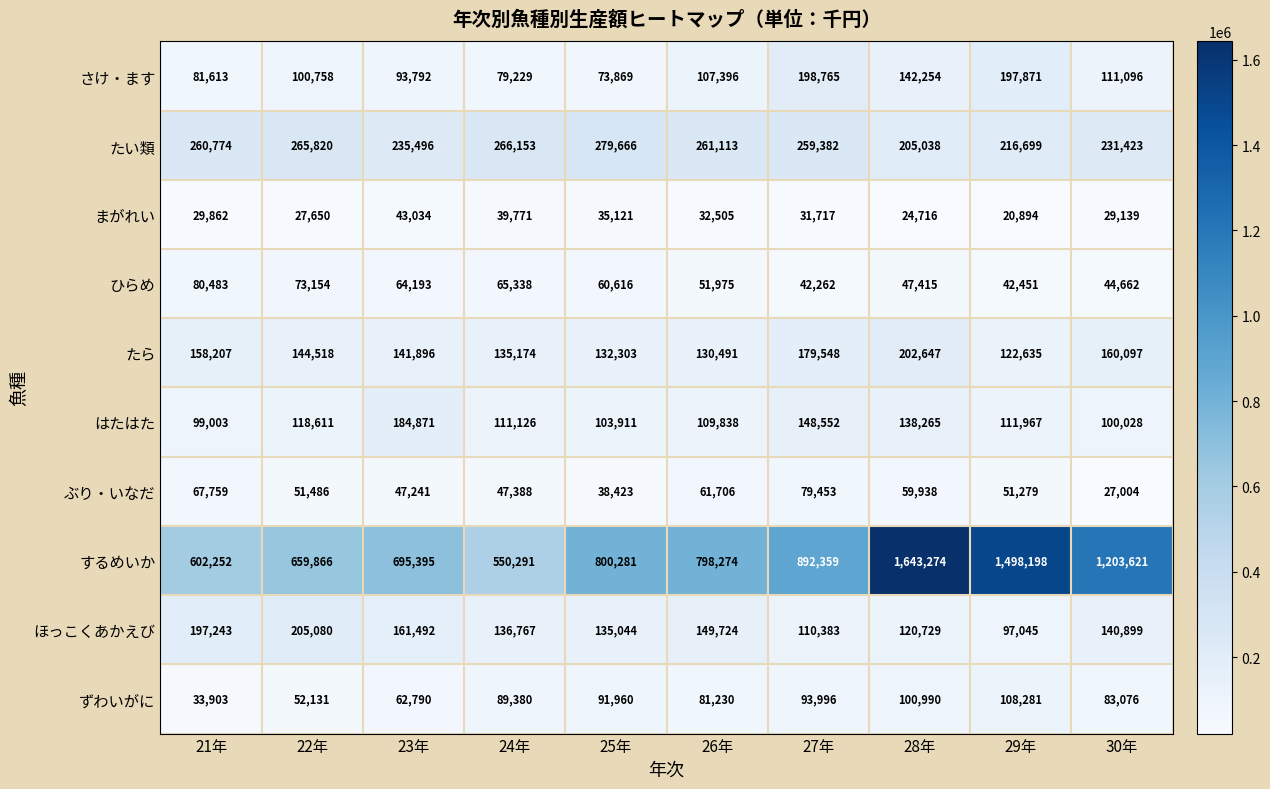

Count the number of data series in this chart.

10